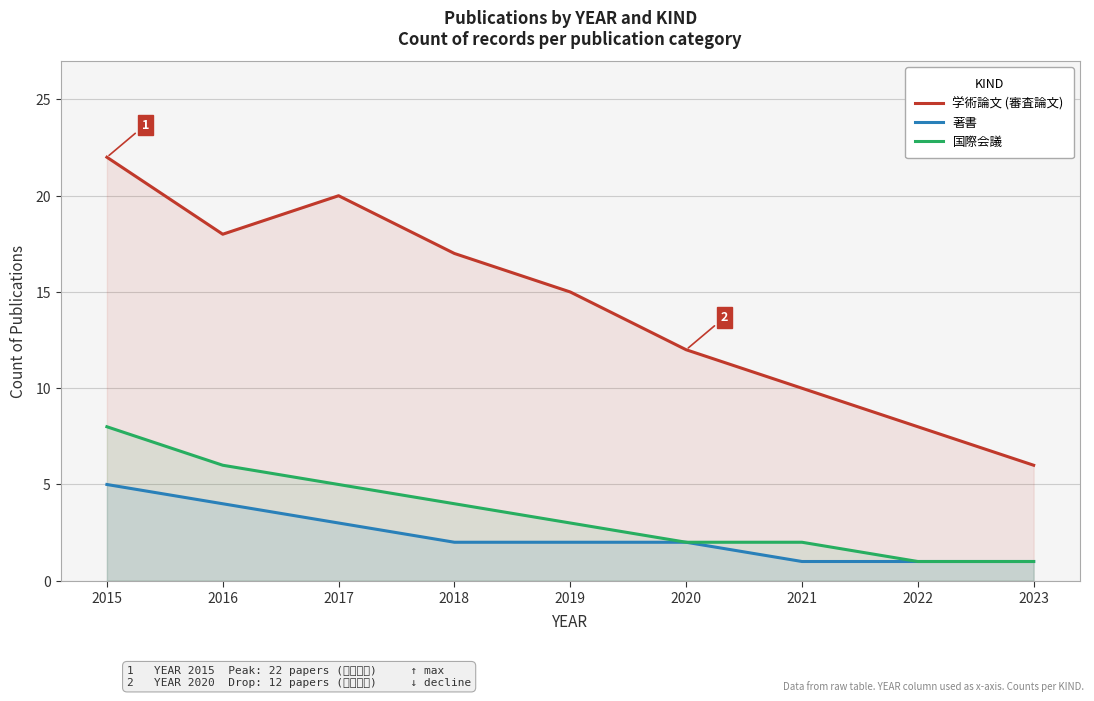

What is the smallest value displayed?

1